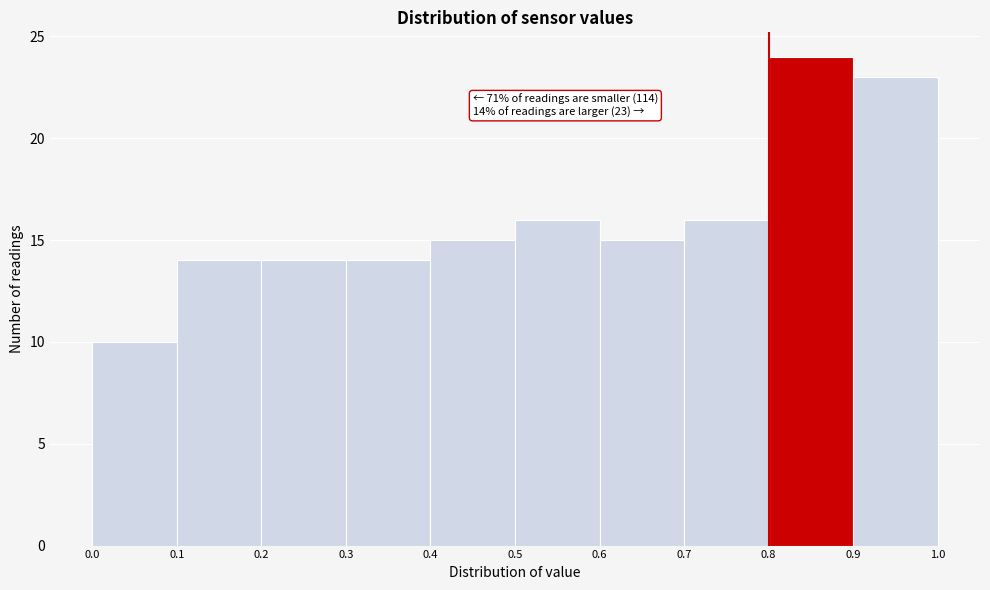

Which range on the x-axis has the tallest bar?

0.8 to 0.9